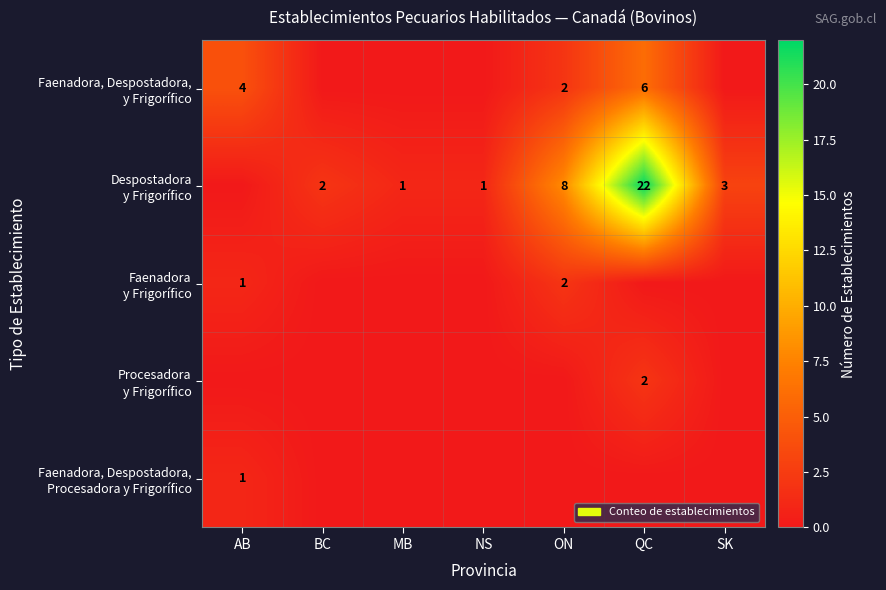

Is it true that Despostadora y Frigorífico equals 8 at ON?

True